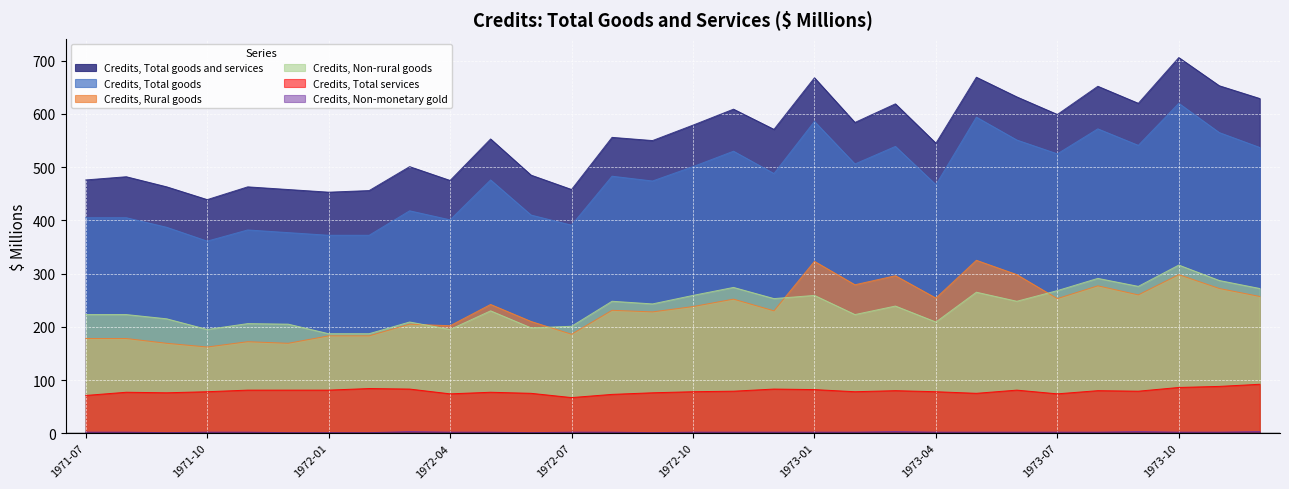

At which category is the sum across all series the highest?

1973-10